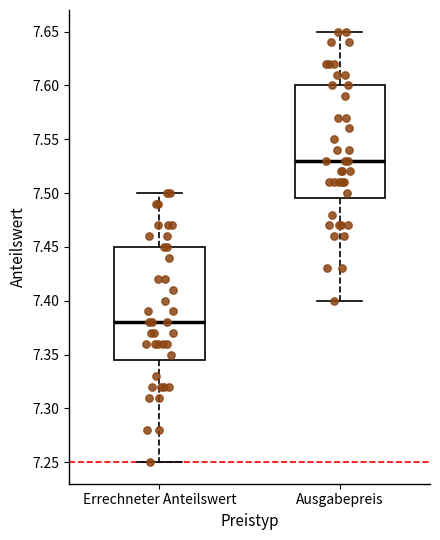

Reading left to right, read every box against the y-axis: the position of its median line, the range the box covers, and the ends of its whiskers. The values are not printed on the chart, so give them approximately, as read against the axis.

Errechneter Anteilswert: median 7.380, box 7.345 to 7.450, whiskers 7.250 to 7.500
Ausgabepreis: median 7.530, box 7.495 to 7.600, whiskers 7.400 to 7.650